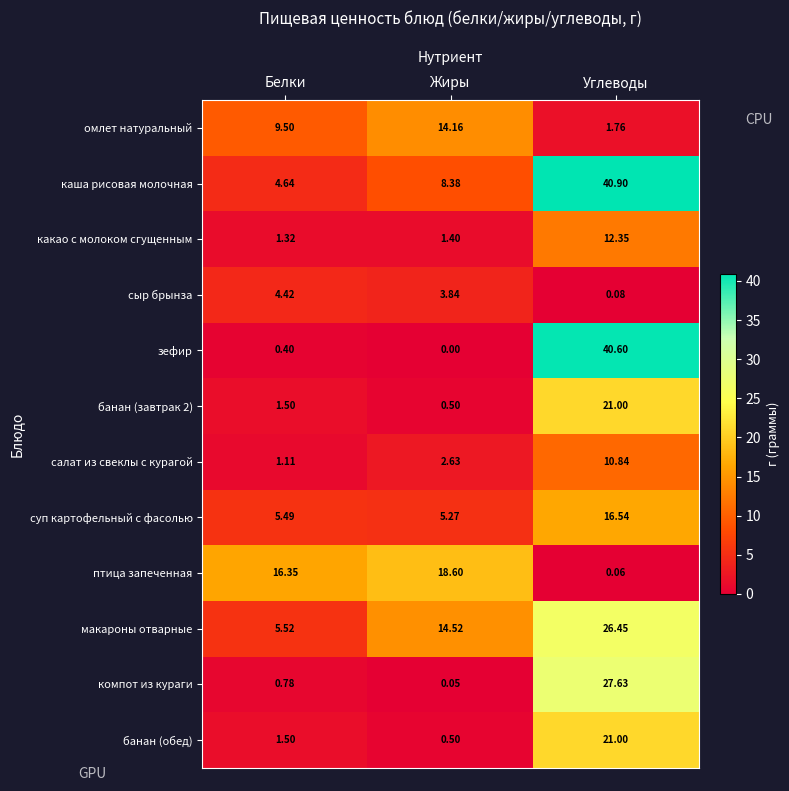

How many distinct data groups are displayed?

12